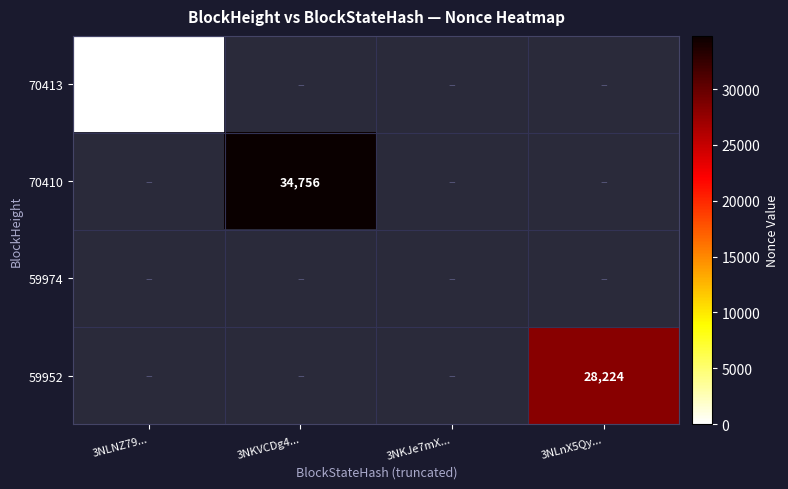

The 70410 series shows 34756 at 3NKVCDg4.... True or false?

True